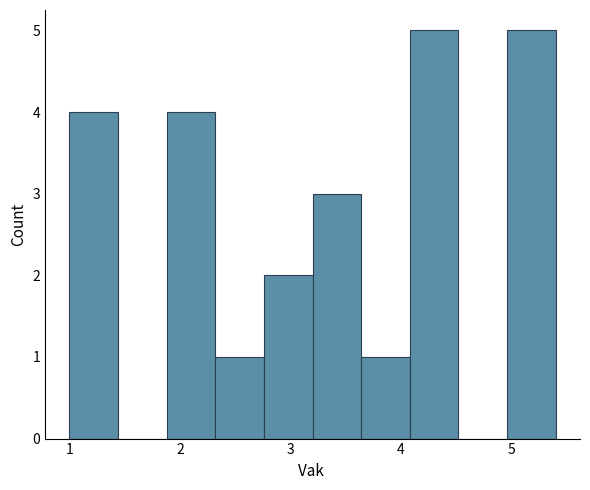

What is the height of the bar covering 4.08 to 4.52 on the x-axis? Neither the bar edges nor the heights are printed on the chart, so give them approximately, as read against the axes.

5